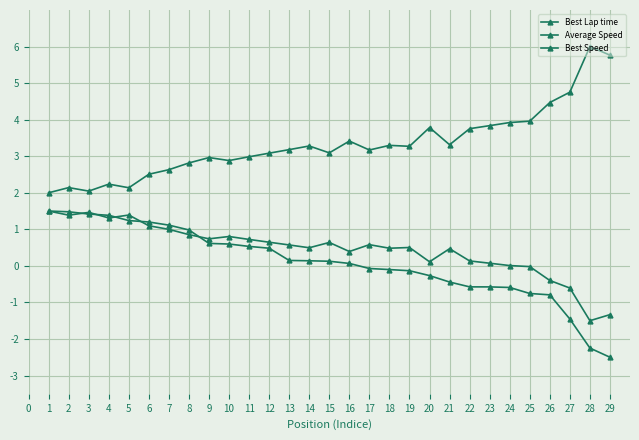

True or false: Best Speed and Best Lap time cross at least once.

False